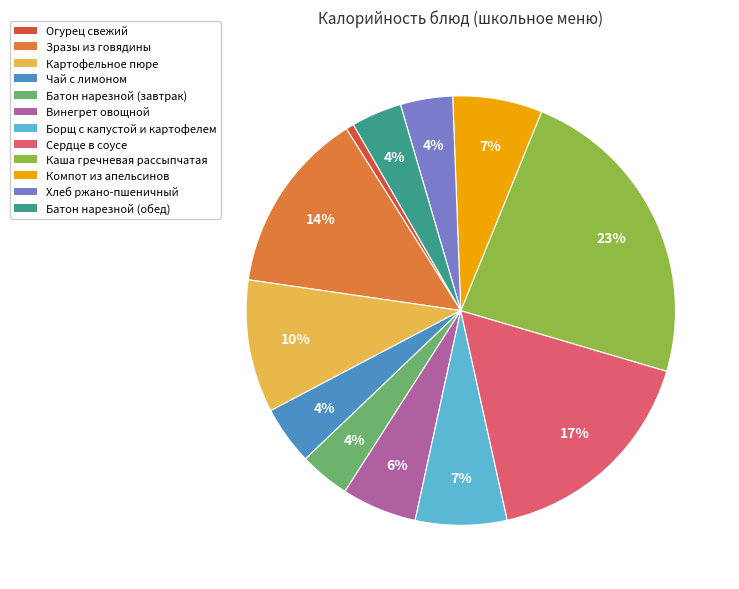

Approximately how many times larger is the value at Сердце в соусе compared to Картофельное пюре?

1.7